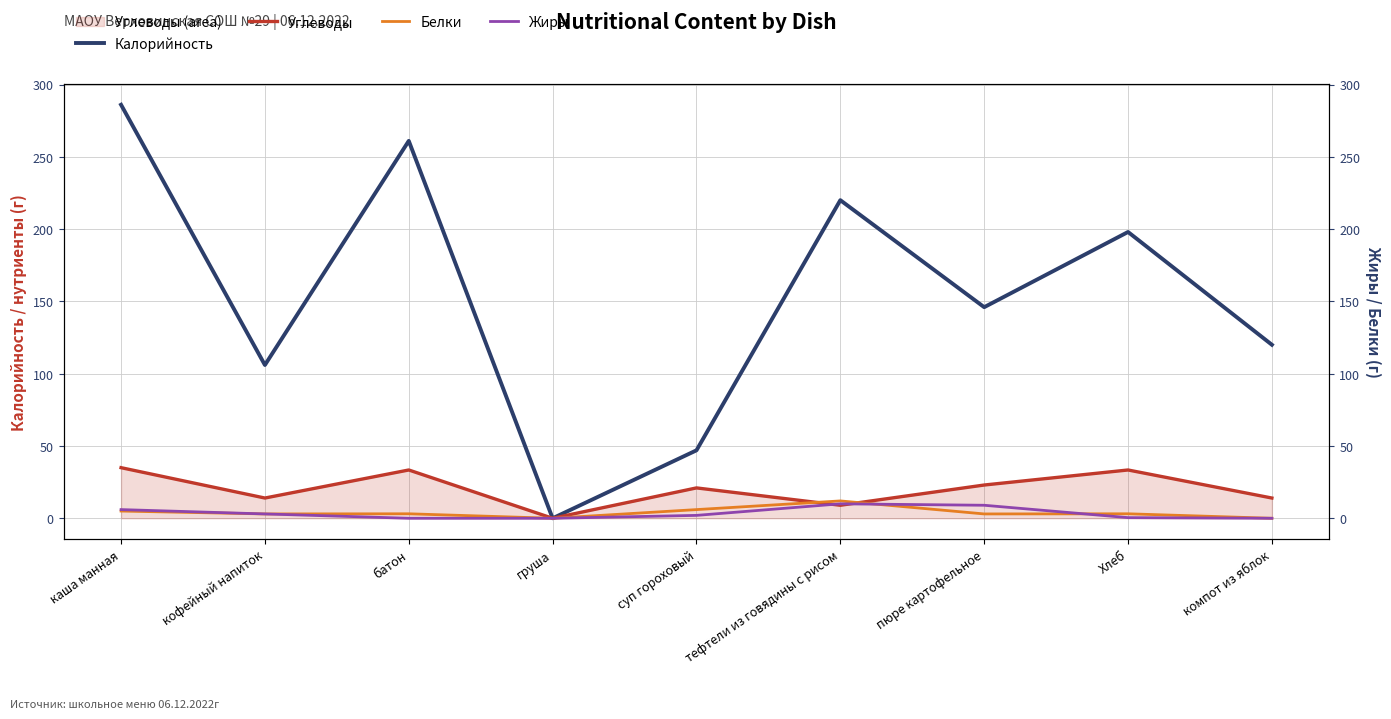

Which series has the largest total across all categories?

Калорийность